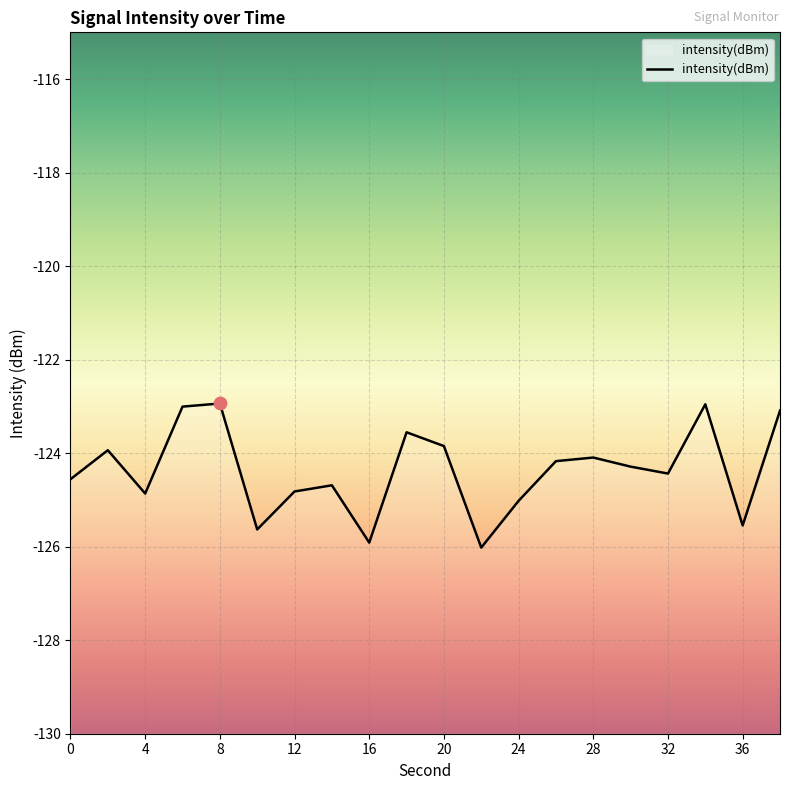

Which has a higher value, 12 or 4?

12